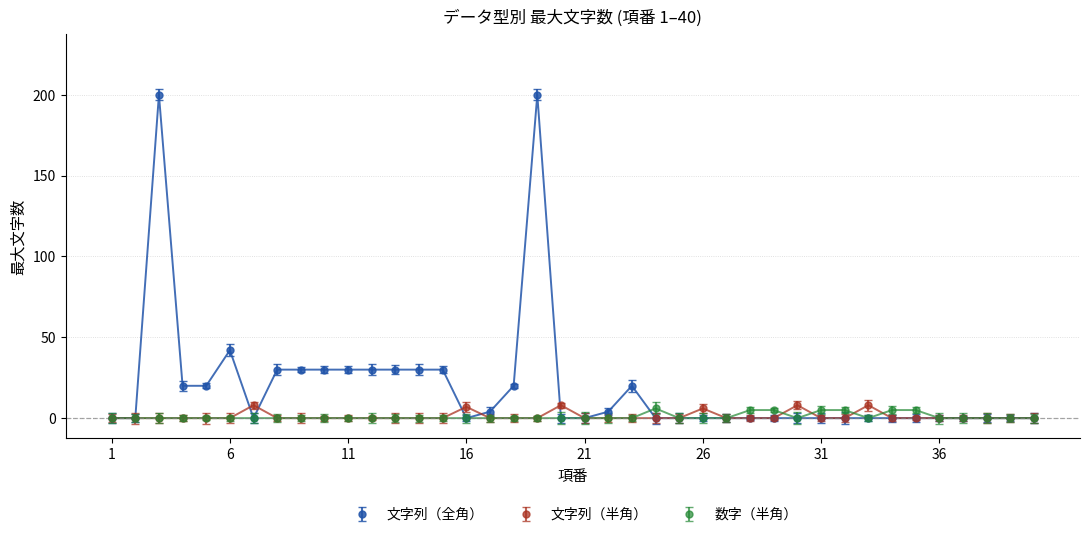

Does the chart have visible grid lines?

Yes